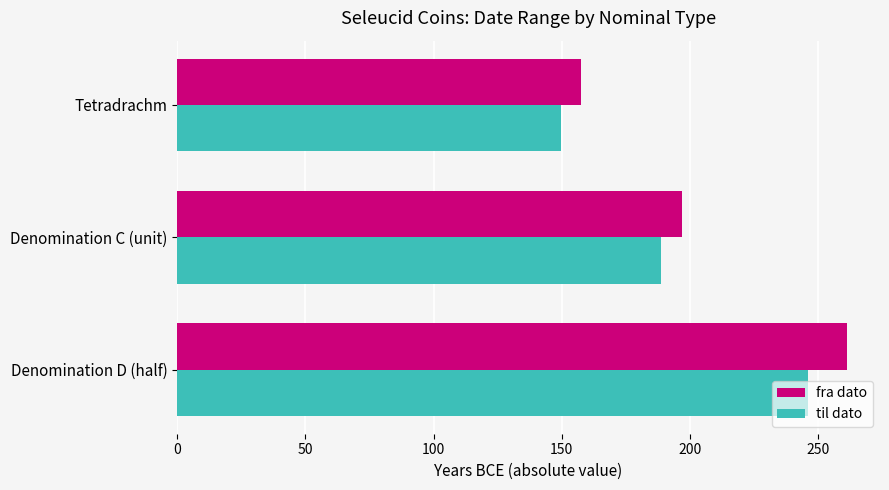

At which category does the chart reach its minimum across all series?

Tetradrachm